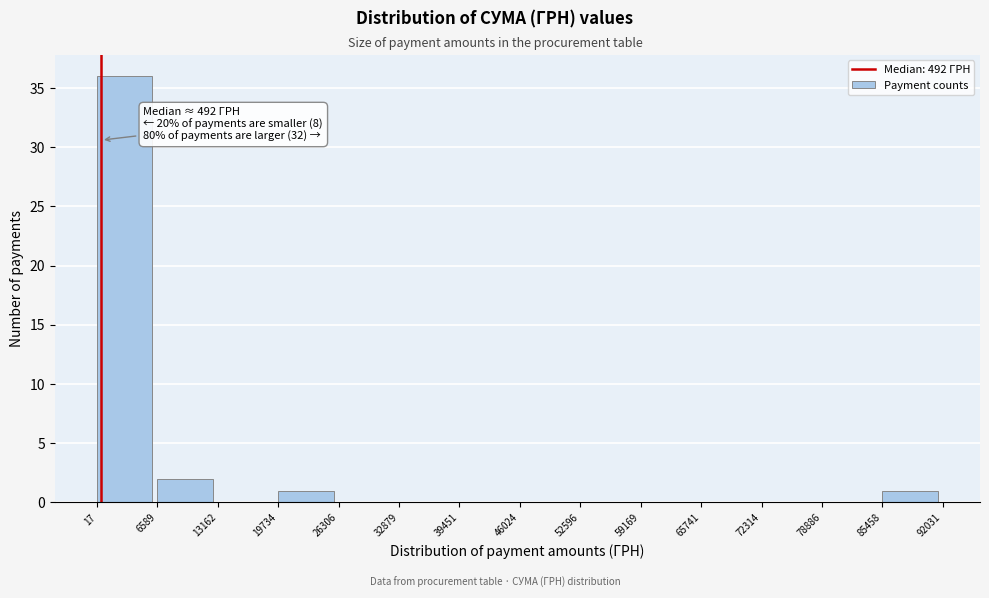

Over which range of the x-axis is the bar tallest?

17 to 6589